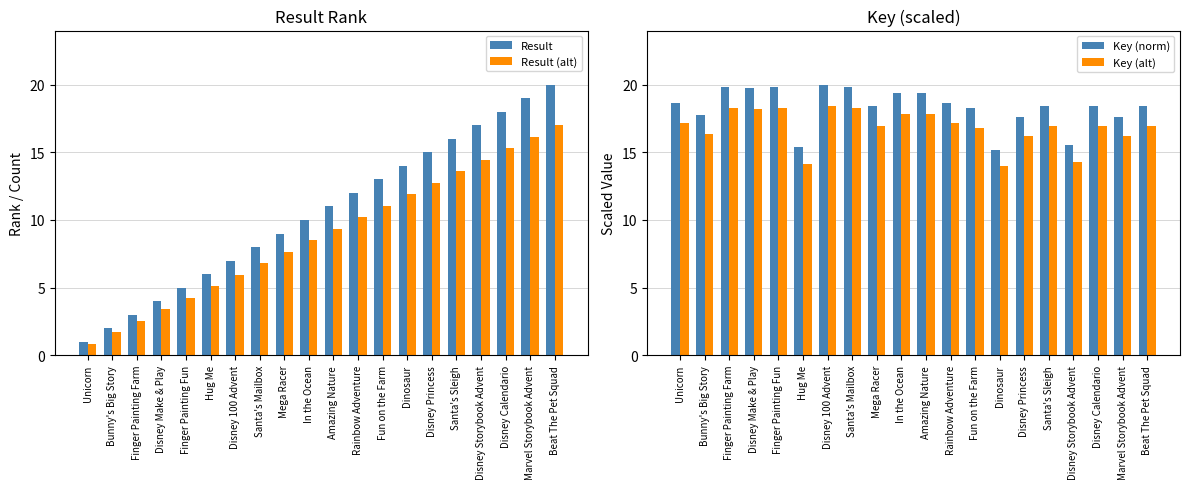

Rank the series by their maximum value, from highest to lowest.

Result, Key (norm), Key (alt), Result (alt)